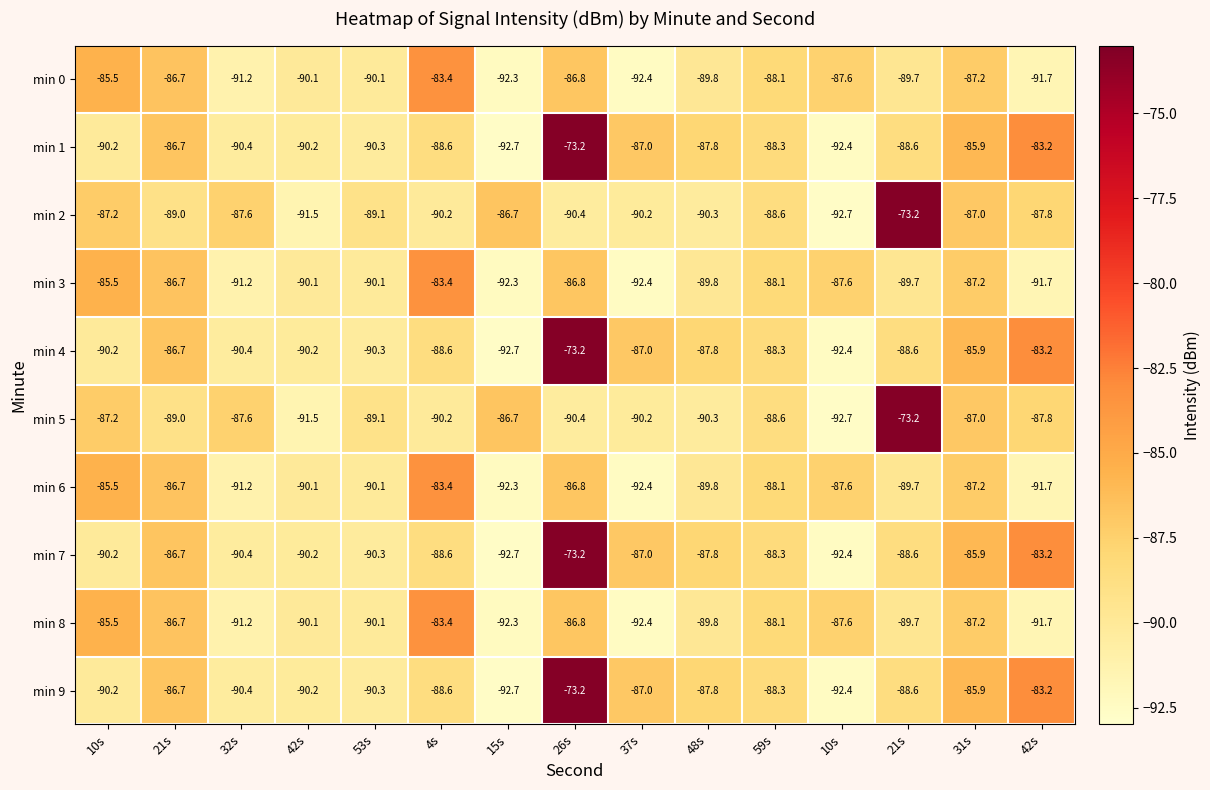

What is the total value across all series at 15s?

-913.4